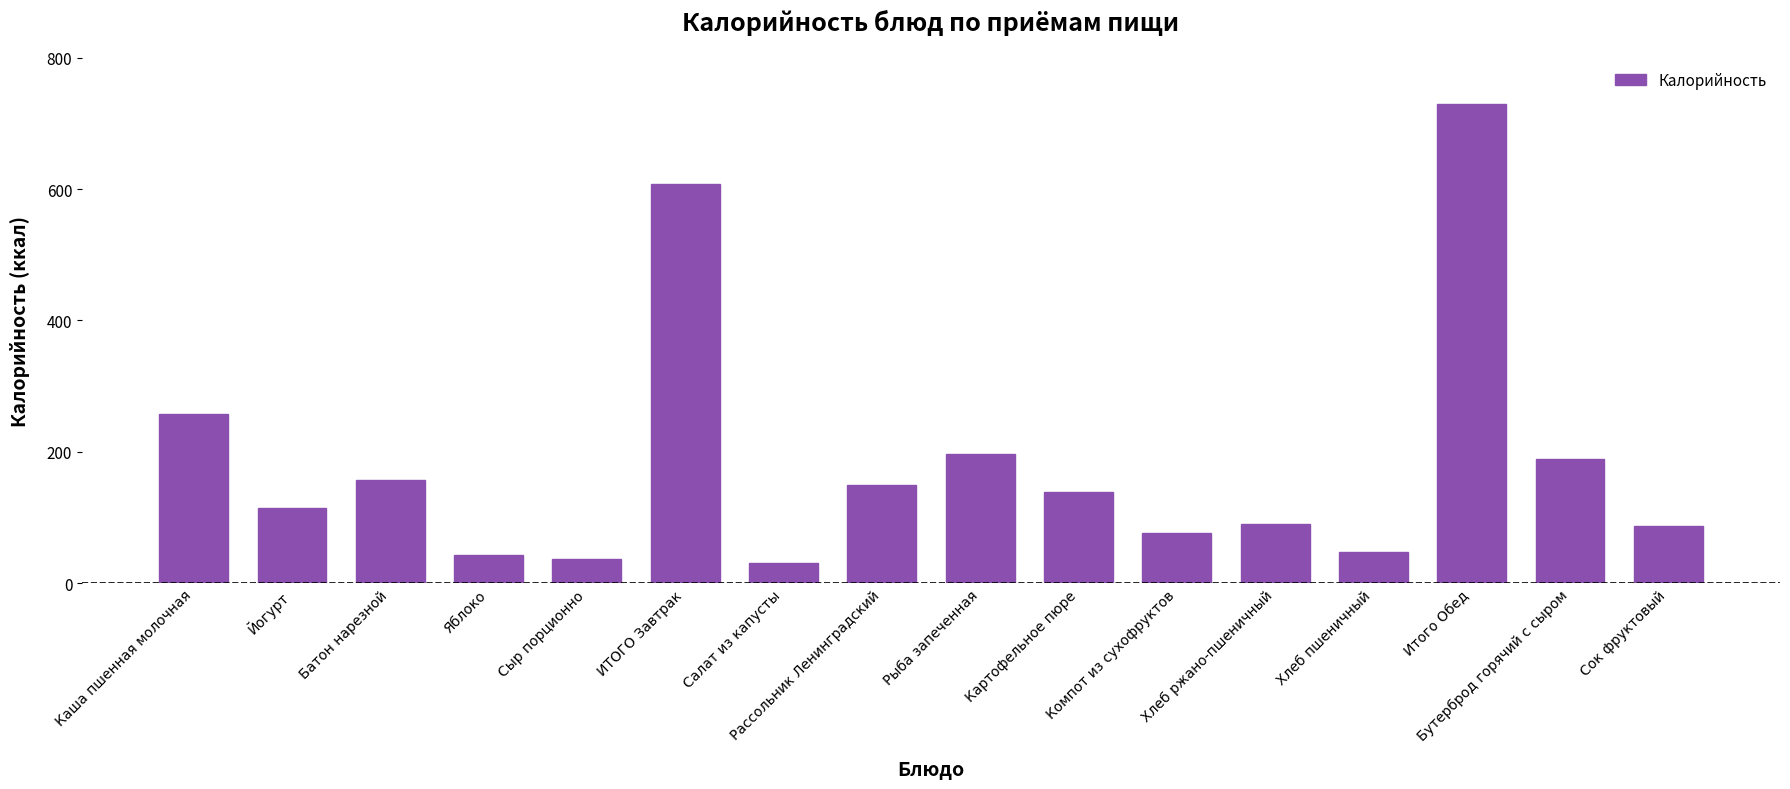

What position from the right is Сок фруктовый?

1